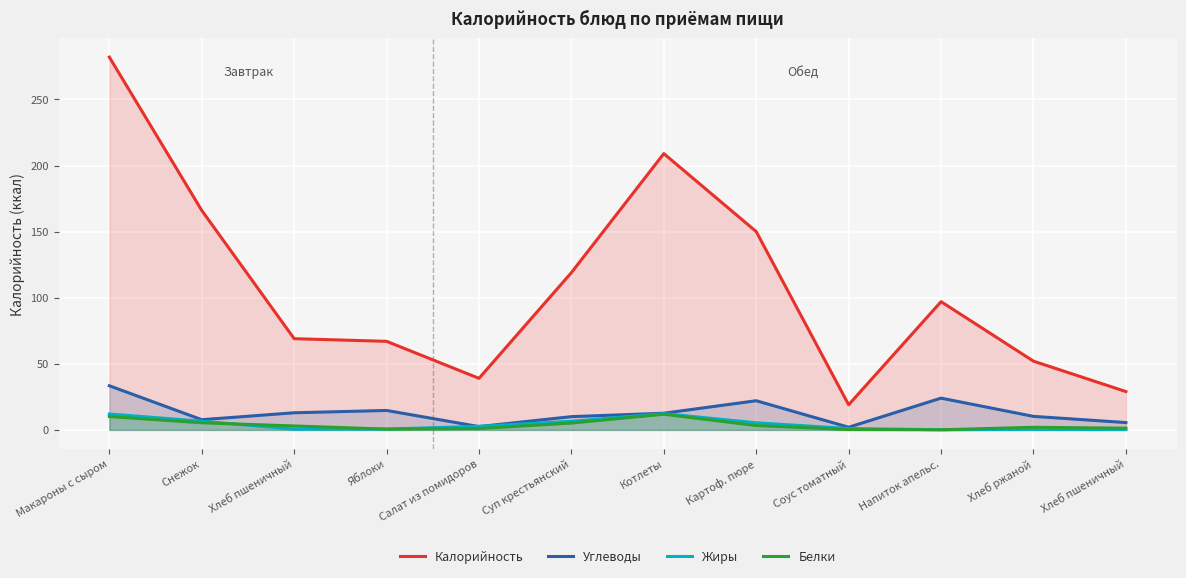

How many lines are shown in the chart?

4